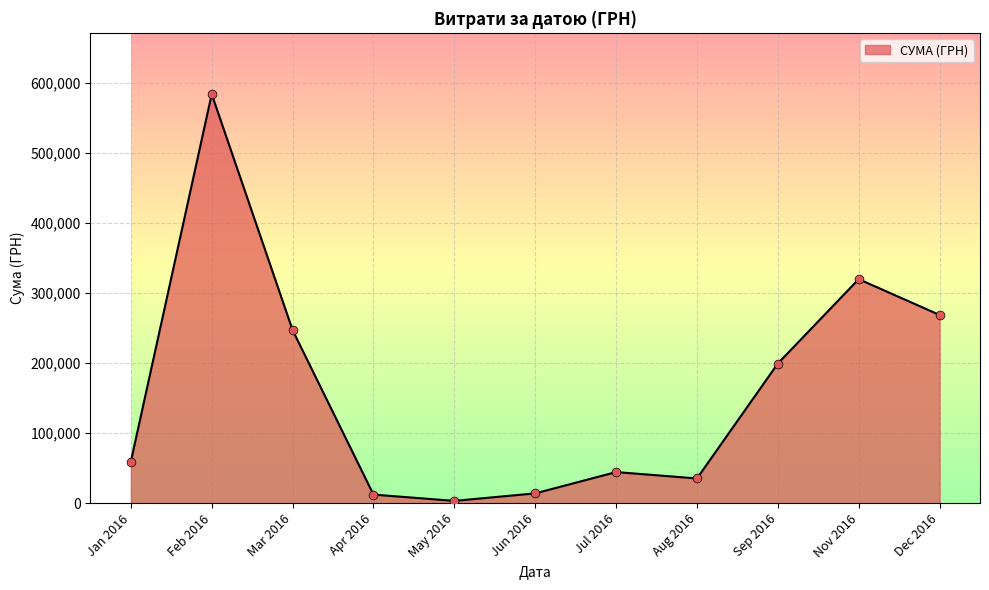

What is the ratio of the value at Nov 2016 to the value at Jan 2016?

5.4